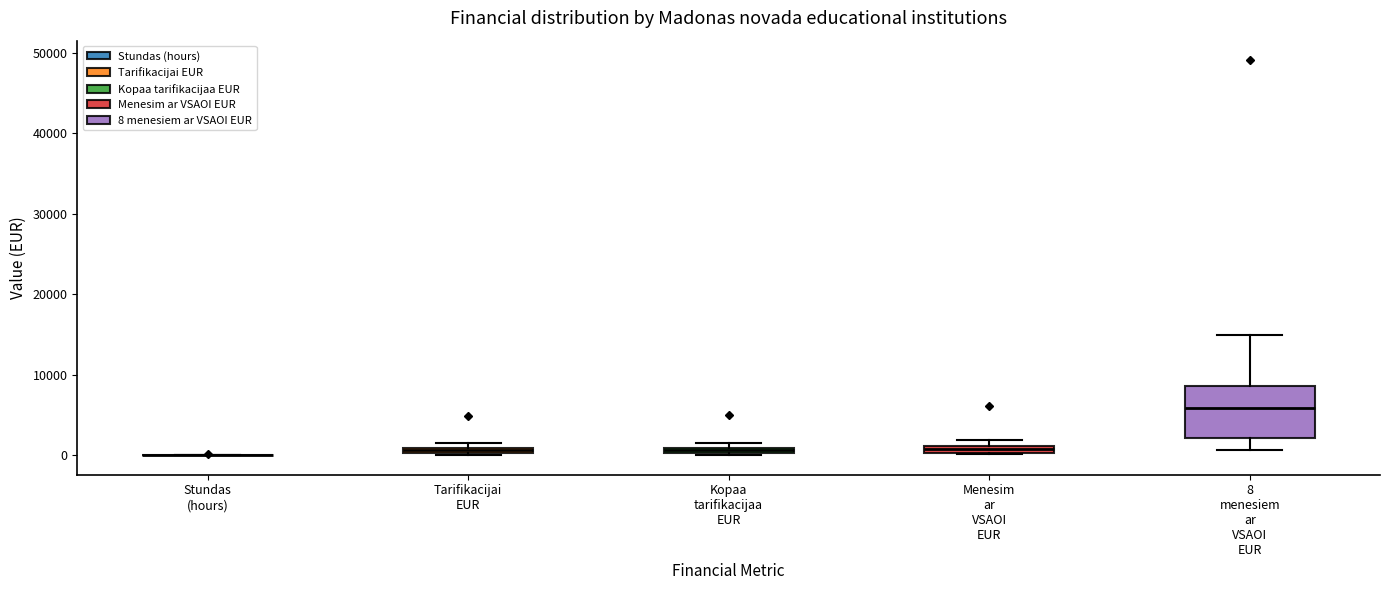

Which box is the tallest, from its lower edge to its upper edge?

8 menesiem ar VSAOI EUR